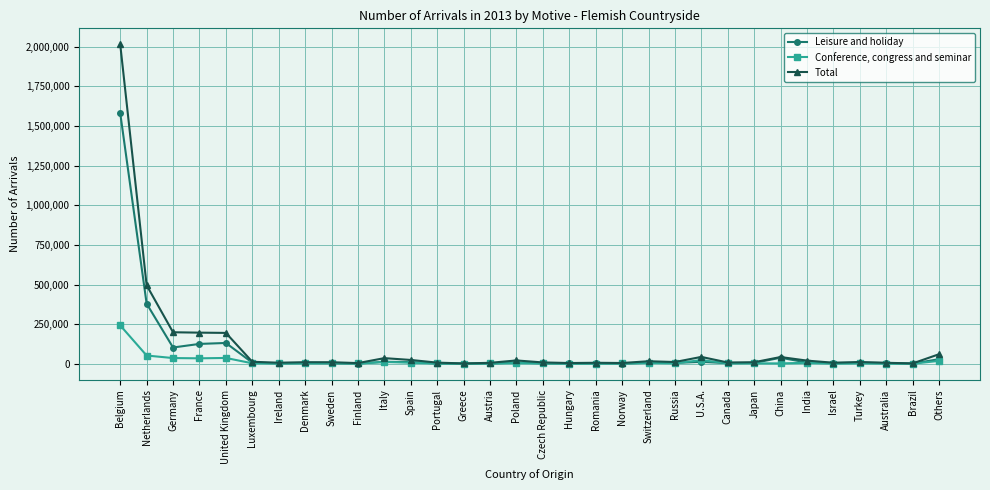

What is the maximum value for Total?

2014648